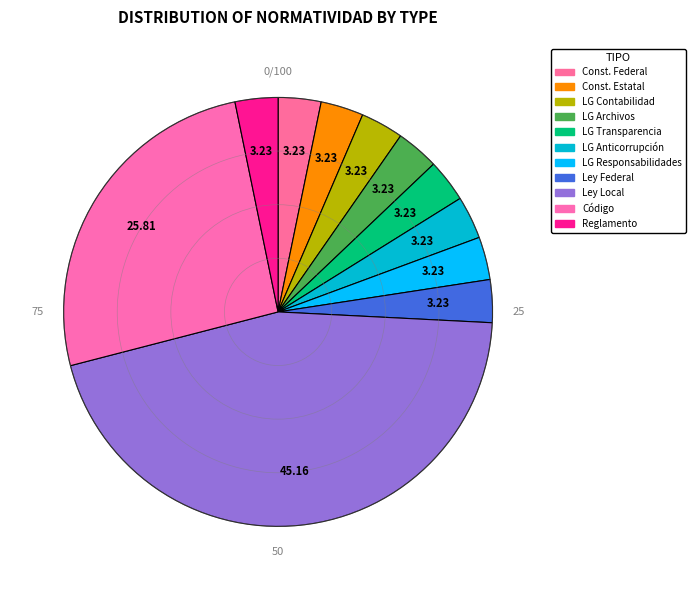

How many segments does this pie chart have?

11